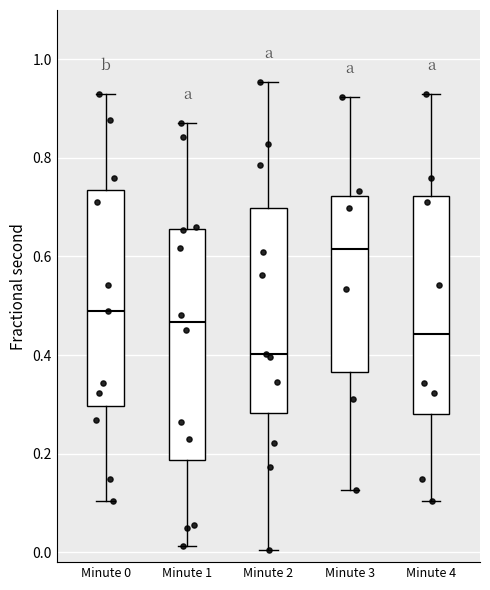

Which box has the lowest median line?

Minute 2